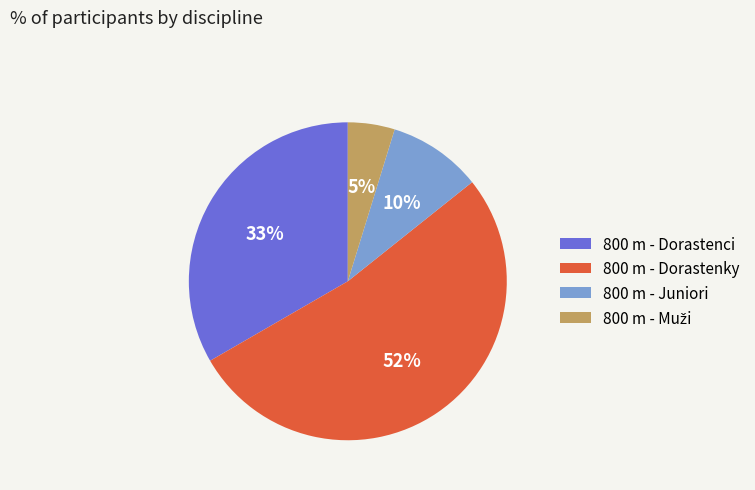

To the nearest percent, what portion does 800 m - Juniori represent?

10%